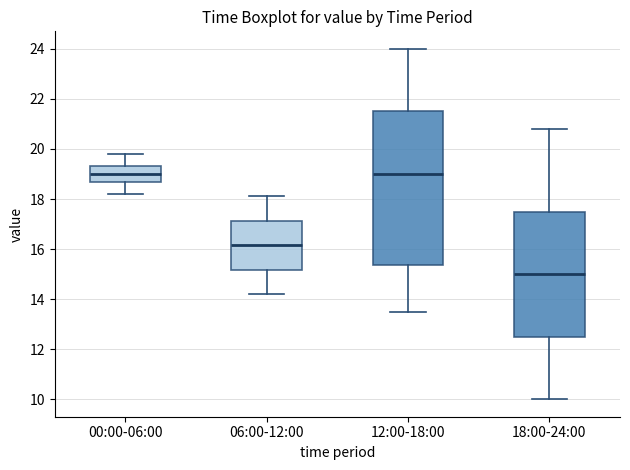

Where does the lower whisker of the box for 00:00-06:00 end on the y-axis? The values are not printed on the chart, so give them approximately, as read against the axis.

18.2